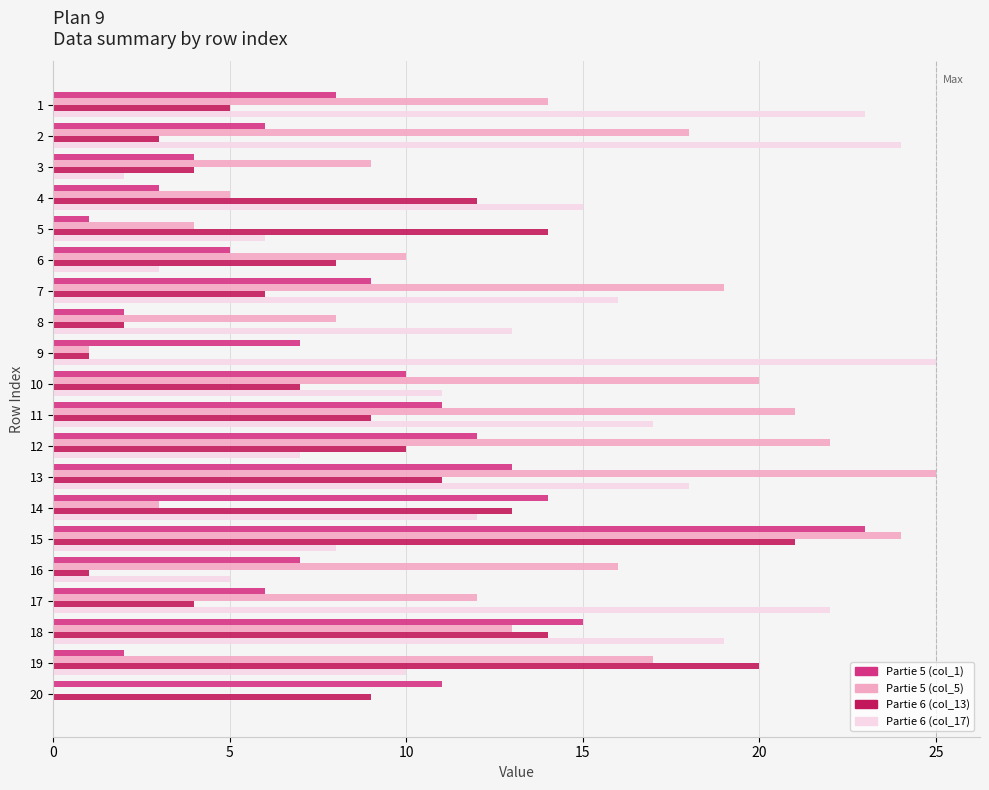

What is the approximate value of Partie 6 (col_13) at 12, to the nearest 10?

10